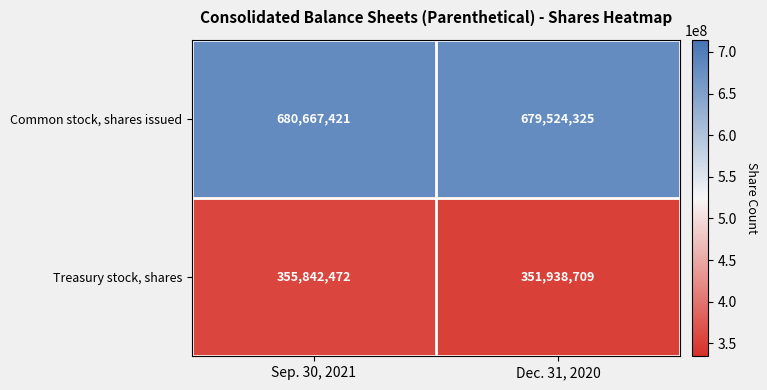

What is the spread (max minus min) of values at Sep. 30, 2021?

324824949